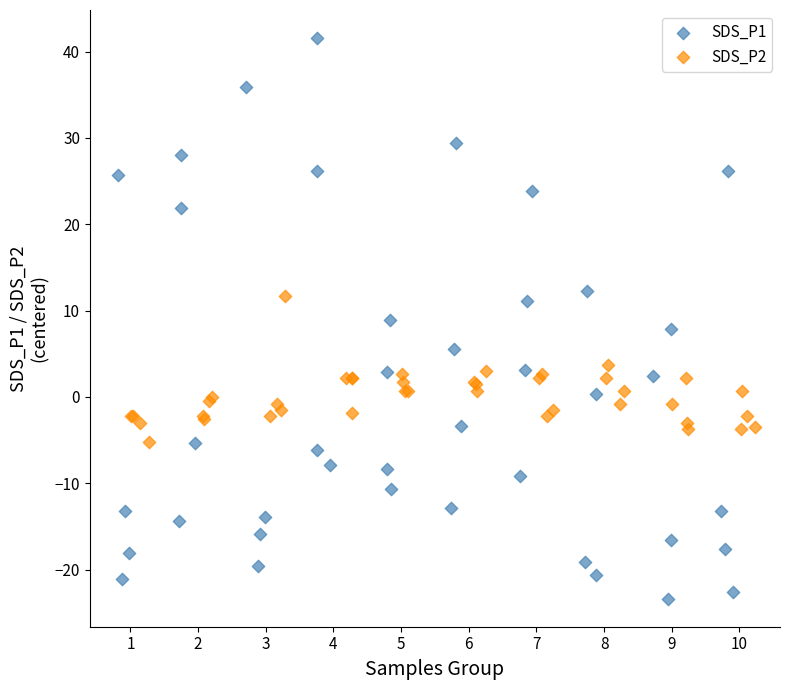

Which series reaches the maximum Y coordinate?

SDS_P1